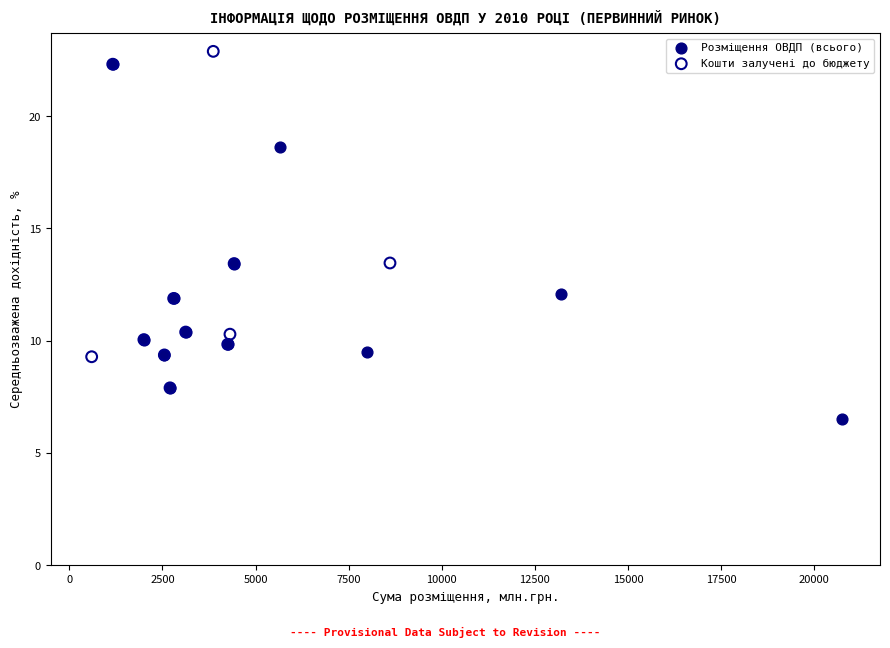

Which series reaches the minimum Y coordinate?

Розміщення ОВДП (всього)